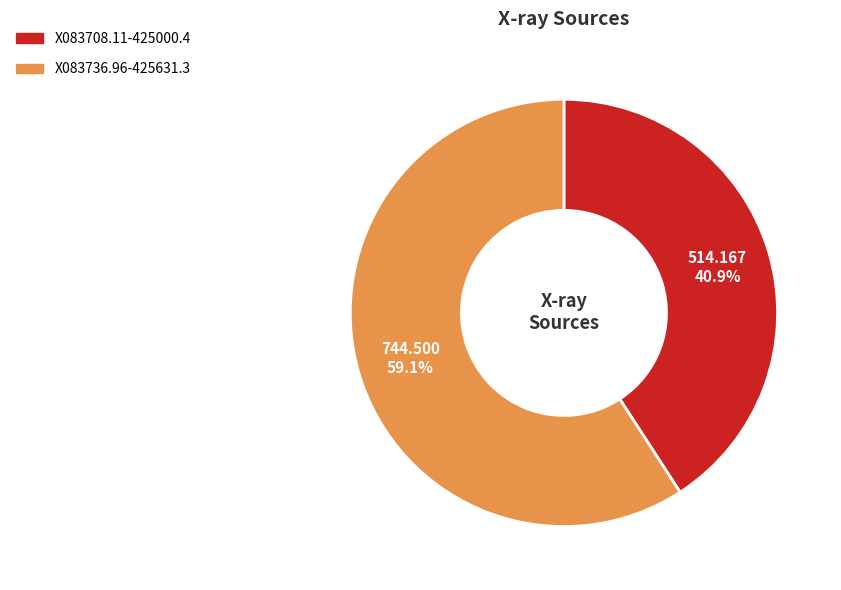

Combined, do X083736.96-425631.3 and X083708.11-425000.4 account for over 50%?

Yes